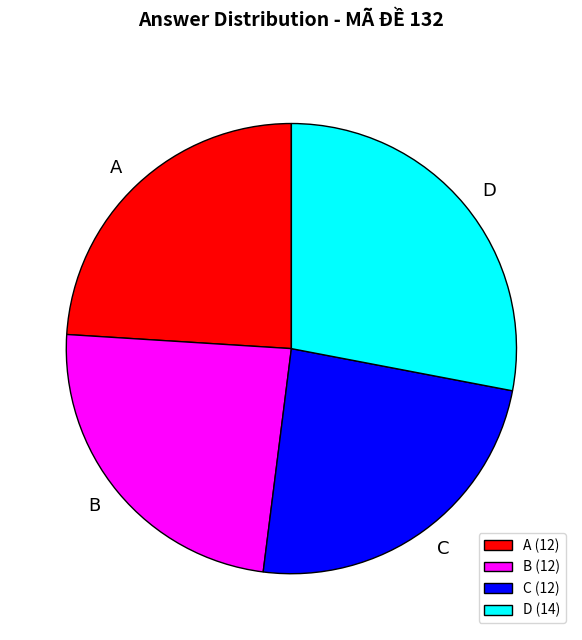

The A (12) slice represents 18% of the pie. True or false?

False